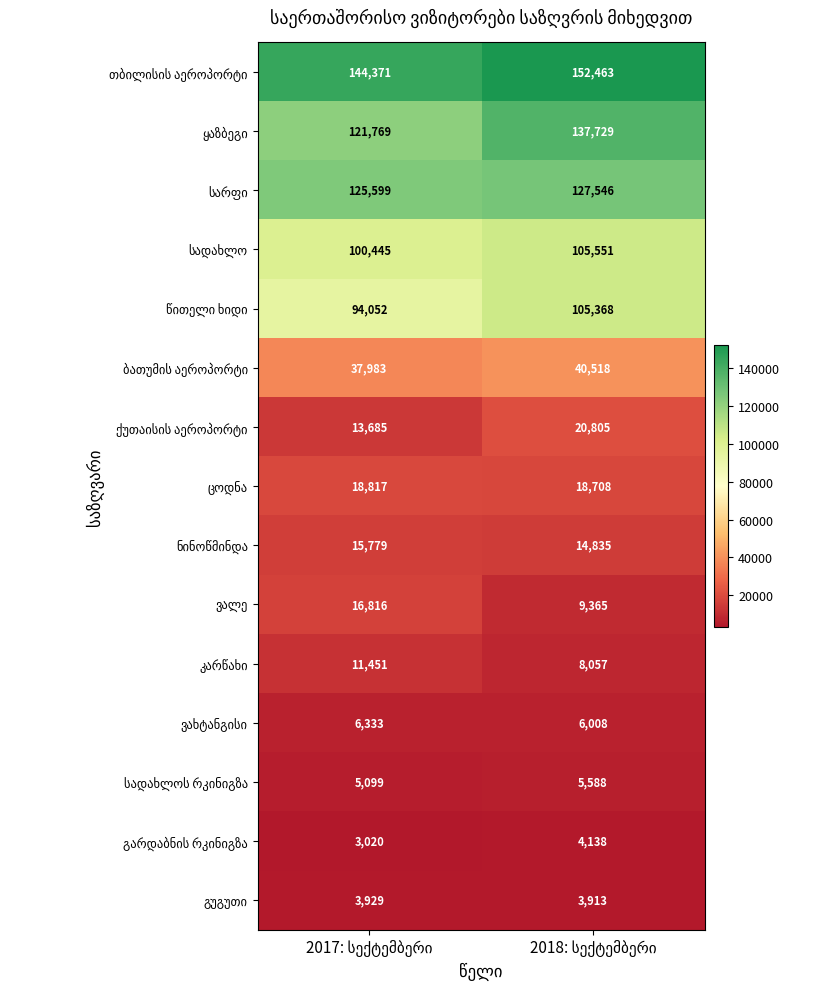

How many data points does each series have?

2